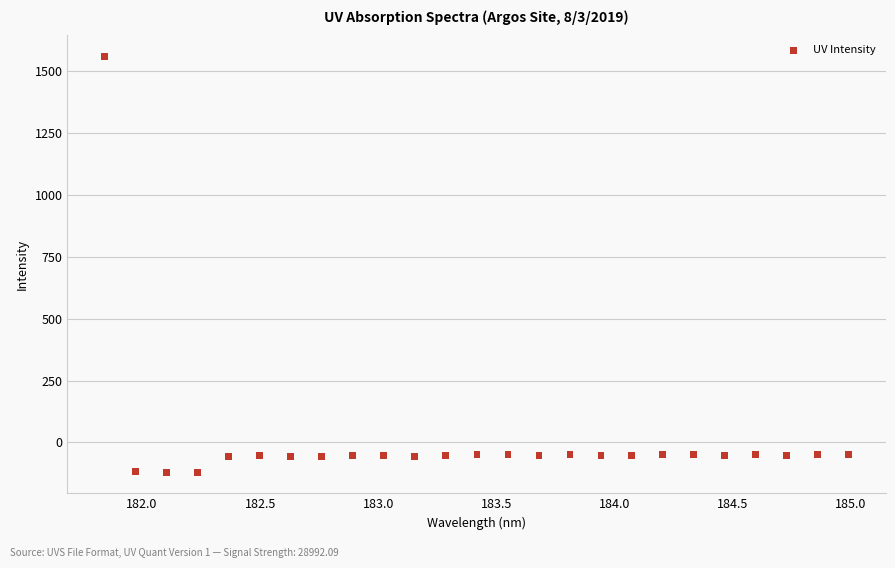

What is the range of X values (max minus min)?

3.1